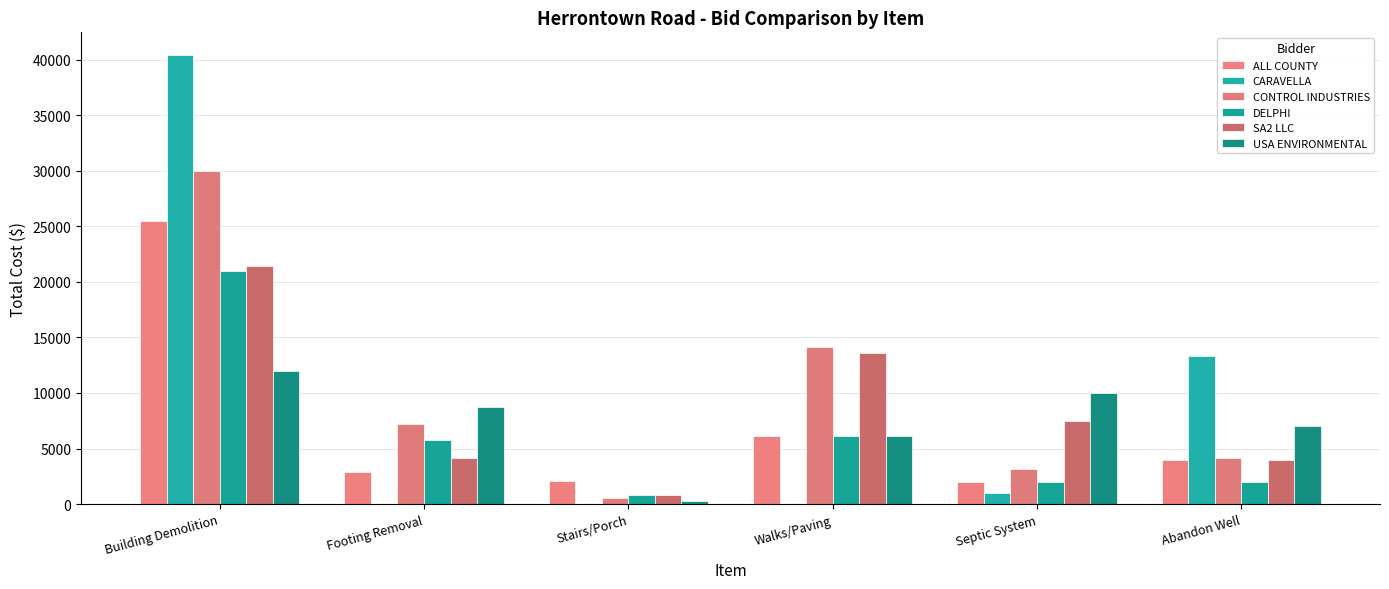

What is the difference between the maximum and minimum values in the DELPHI series?

20096.2